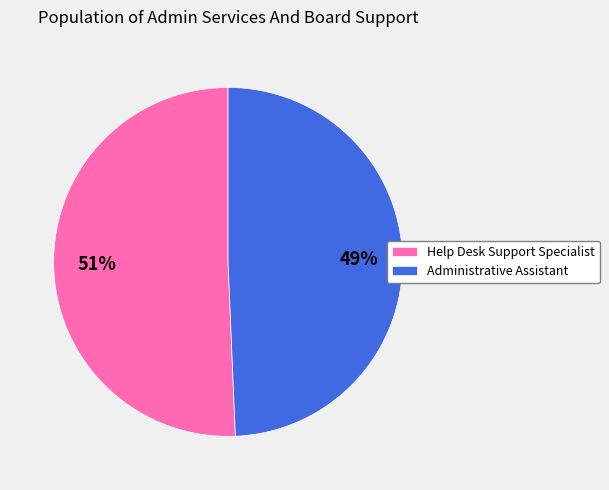

The Administrative Assistant slice represents 49% of the pie. True or false?

True